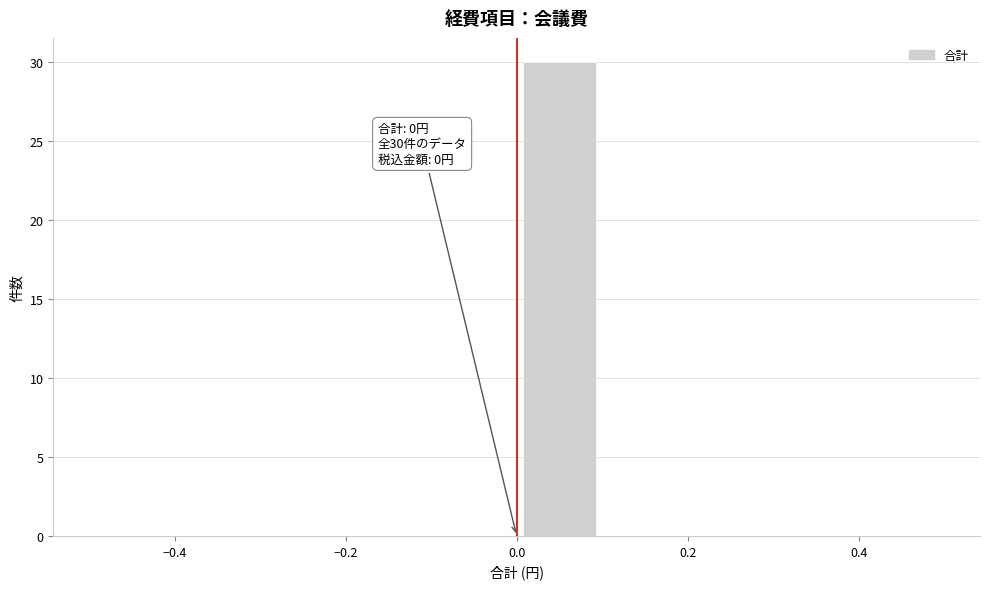

Over which range of the x-axis is the bar tallest?

0.0 to 0.1